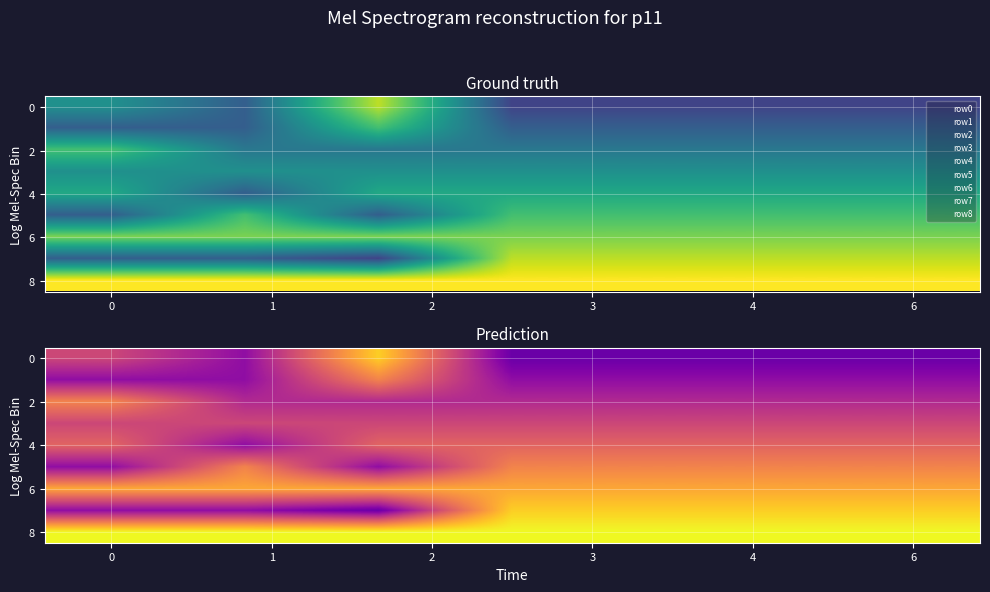

Read the row_4 value at 3.

6